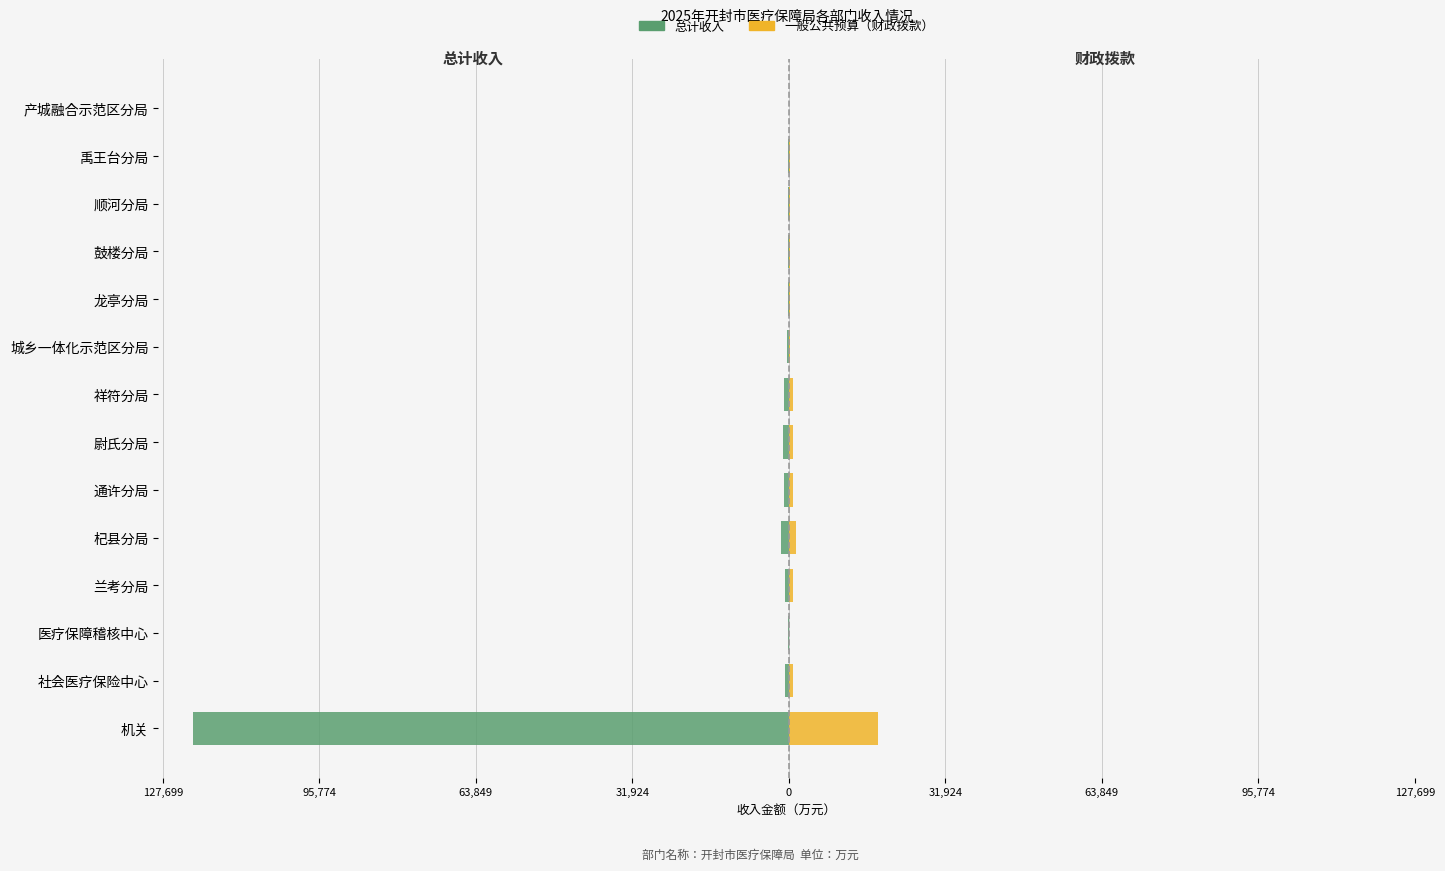

What is the difference between the maximum and minimum values in the 一般公共预算（财政拨款） series?

18183.8